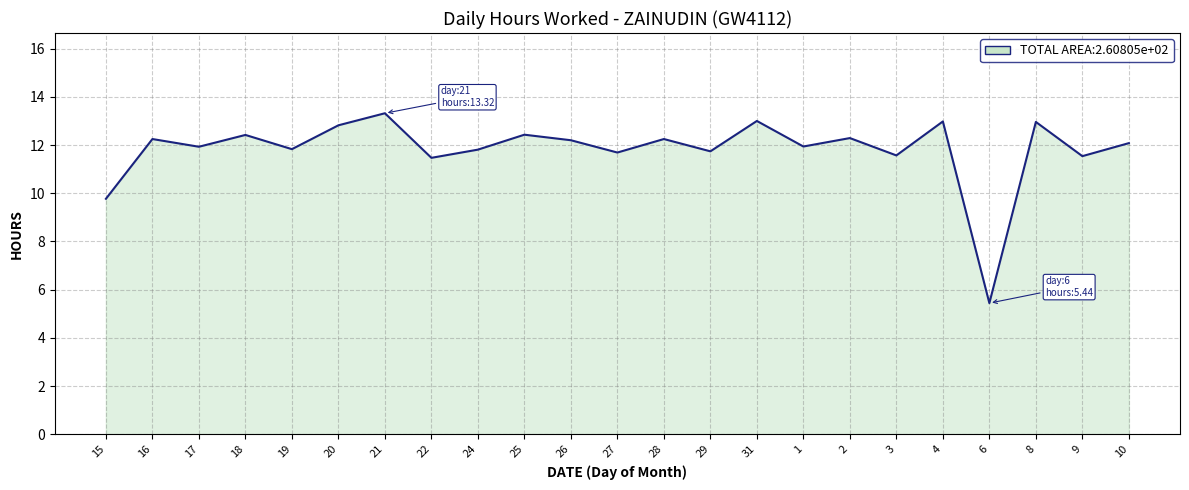

What position from the left is 1?

16